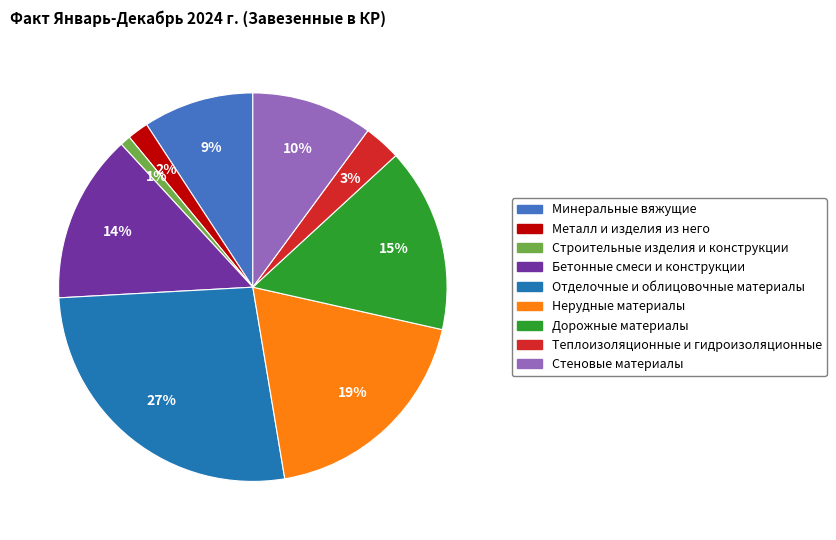

Is there any slice that represents more than half of the pie?

No